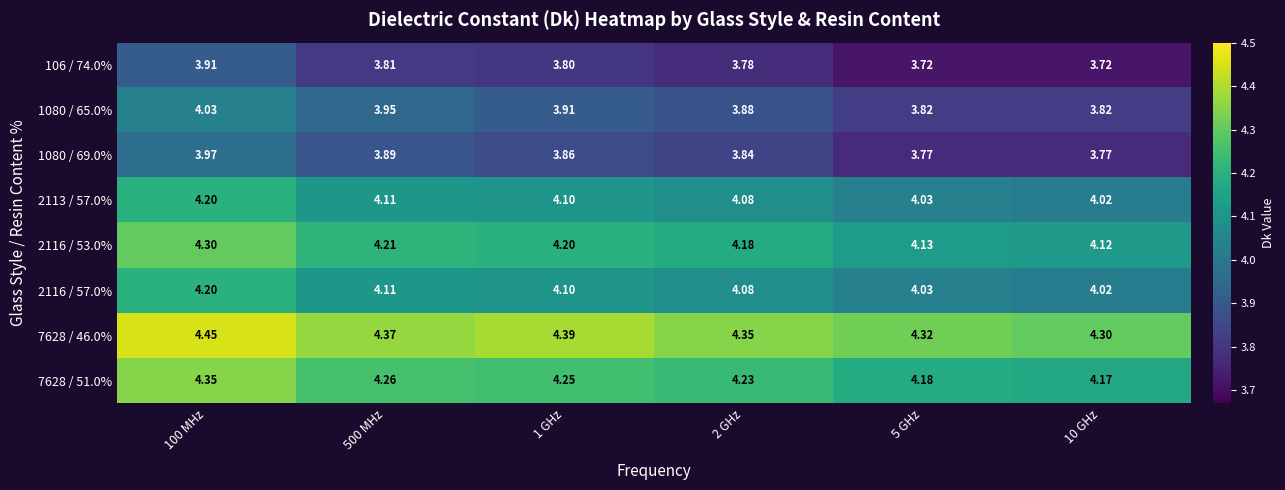

Is the value of 7628 / 46.0% at 10 GHz greater than the value of 7628 / 51.0% at 500 MHz?

Yes